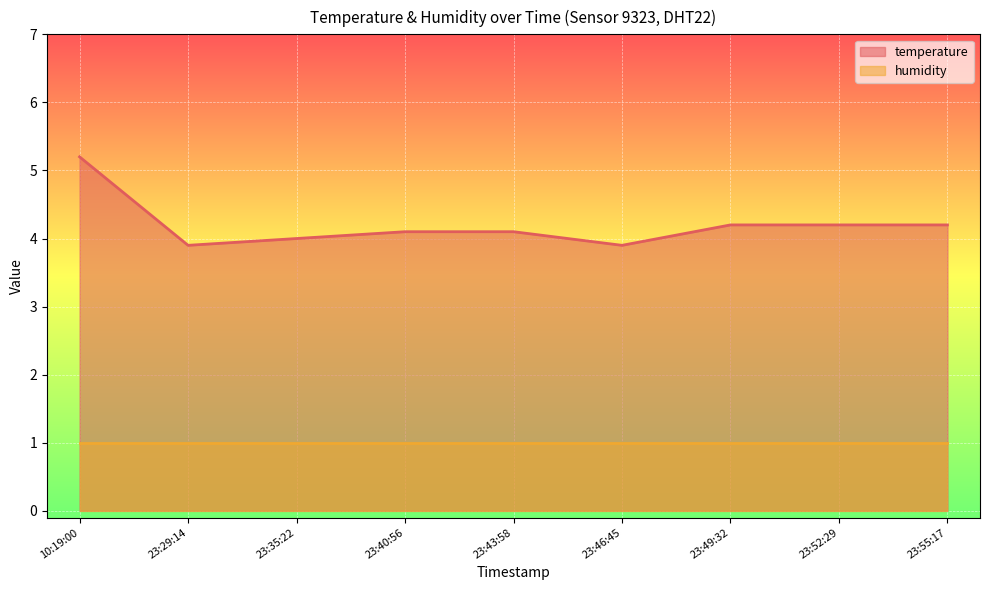

What position from the left is 23:29:14?

2